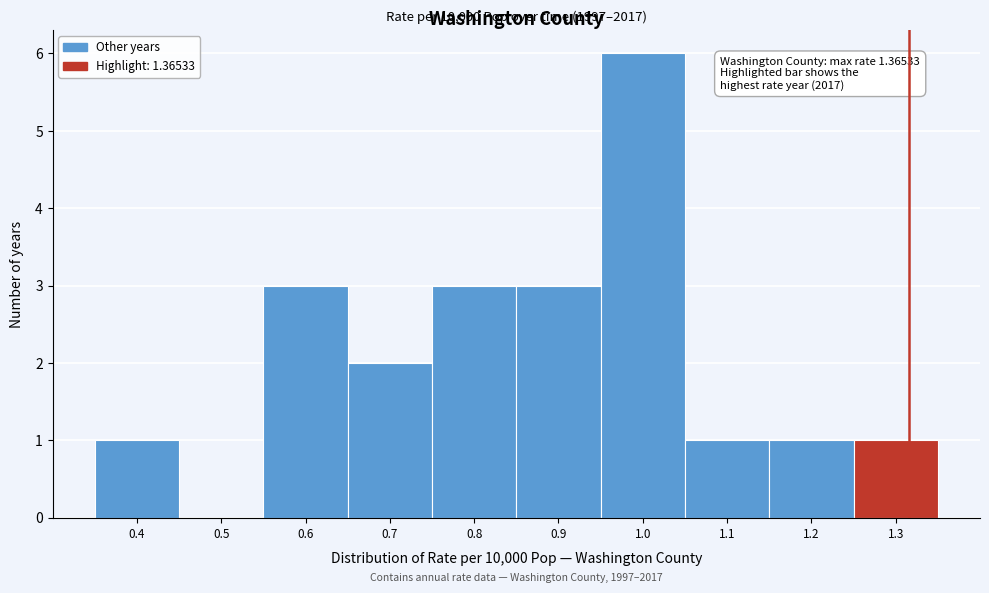

Reading left to right, transcribe all the data shown in this chart.

0.4=1	0.5=0	0.6=3	0.7=2	0.8=3	0.9=3	1.0=6	1.1=1	1.2=1	1.3=1